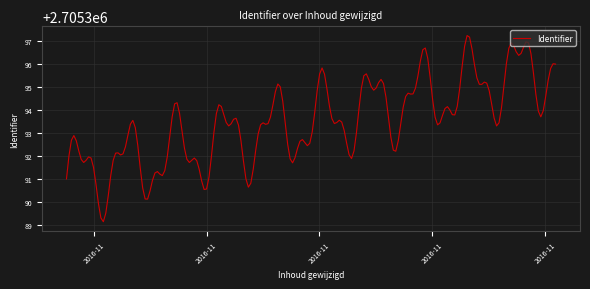

What is the maximum value shown in the chart?

2705397.2